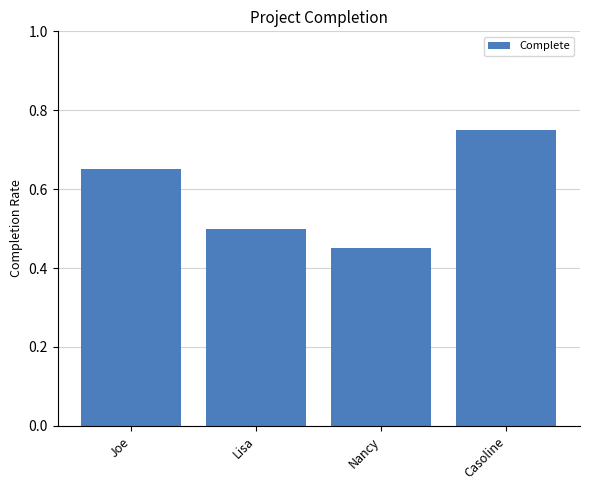

The chart shows a value of 0.4 at Joe. True or false?

False